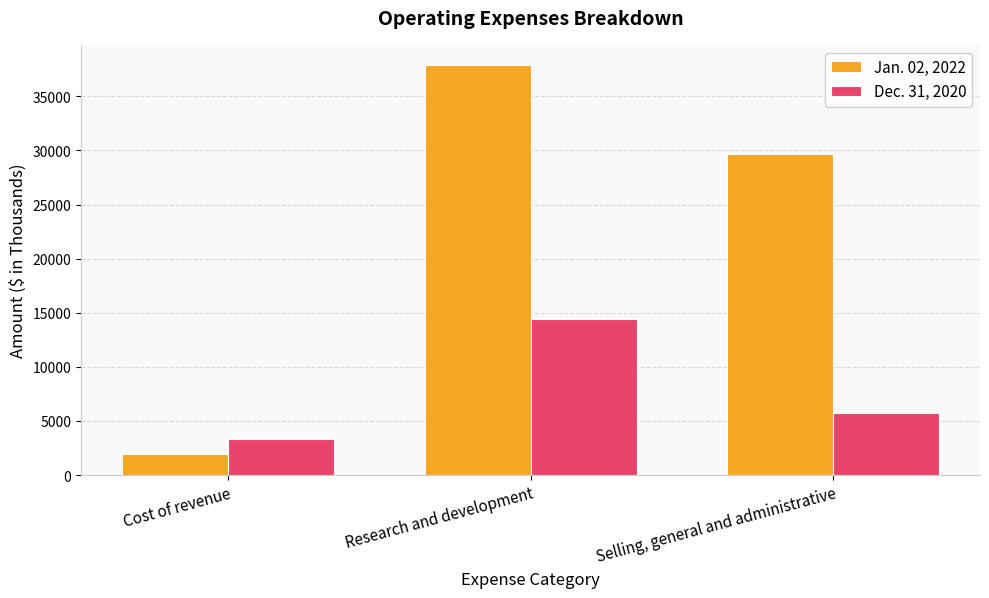

List the labels in order of Jan. 02, 2022 value, largest first.

Research and development, Selling, general and administrative, Cost of revenue